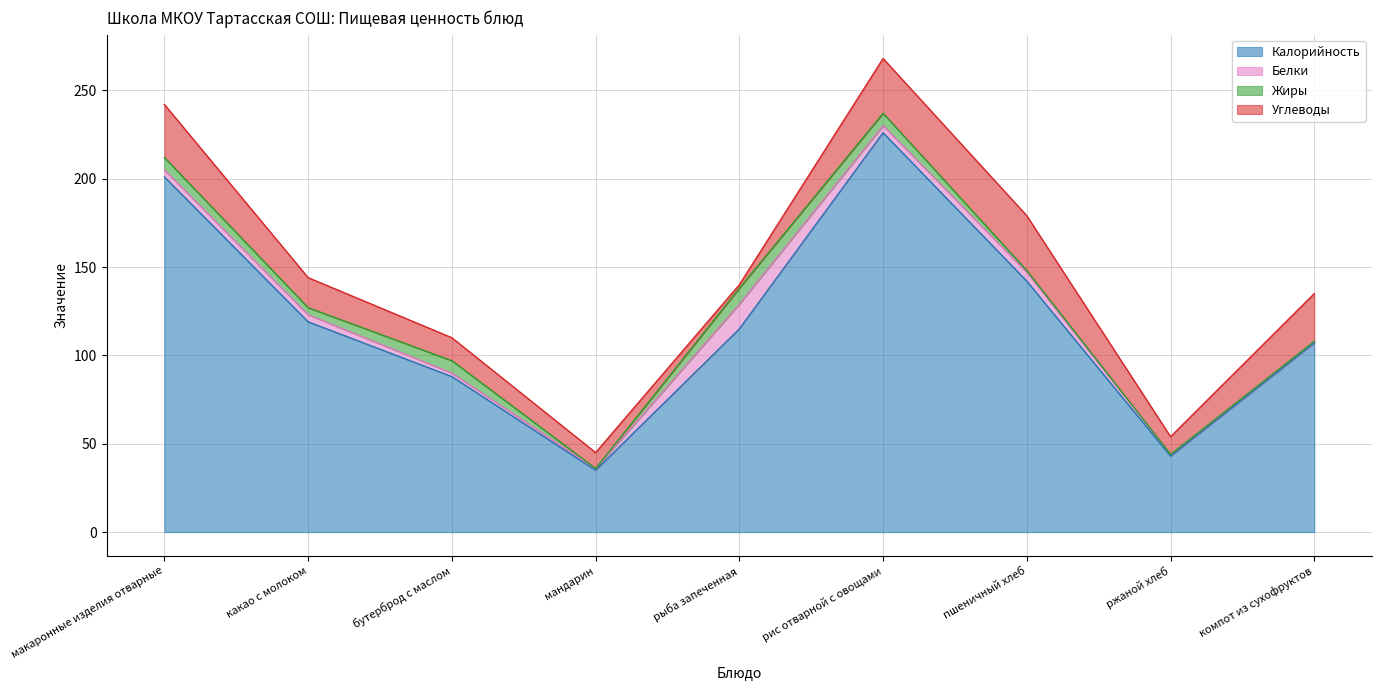

What are all the series names shown in the legend?

Калорийность, Белки, Жиры, Углеводы